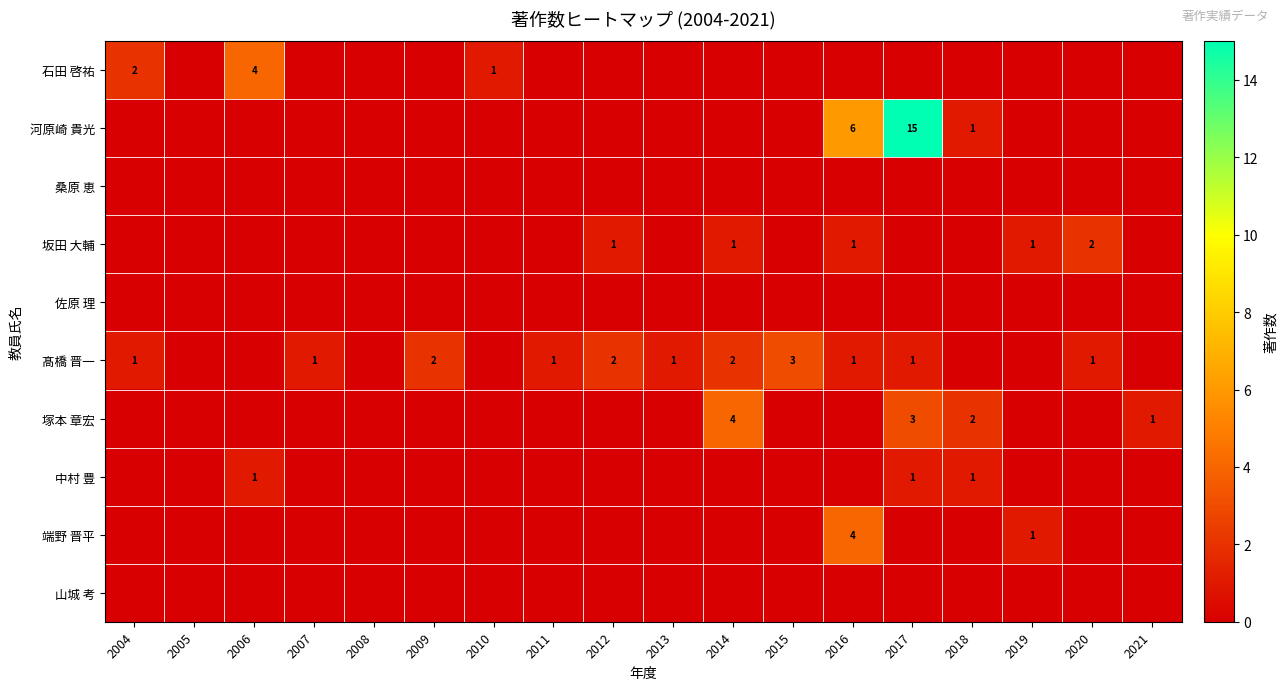

The value of 端野 晋平 at 2019 is 2. True or false?

False